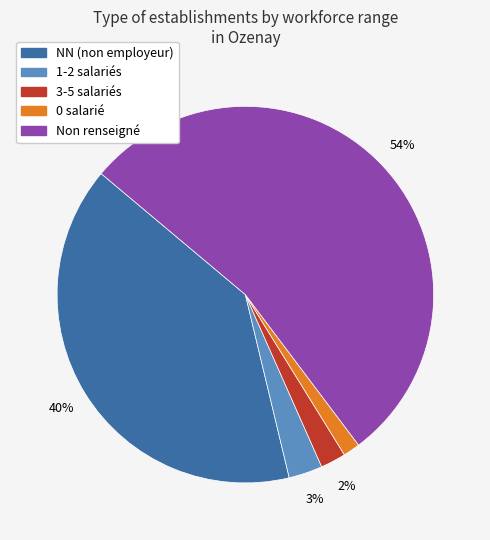

How many slices are in this pie chart?

5